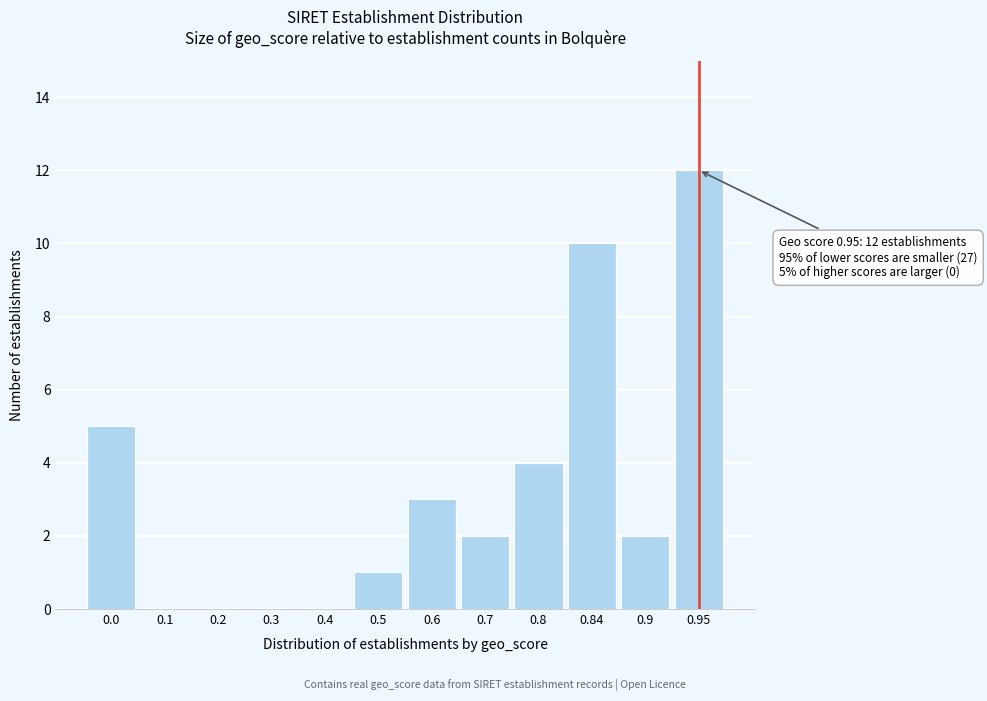

Reading left to right, list all the values displayed in this chart.

0.0=5	0.1=0	0.2=0	0.3=0	0.4=0	0.5=1	0.6=3	0.7=2	0.8=4	0.84=10	0.9=2	0.95=12